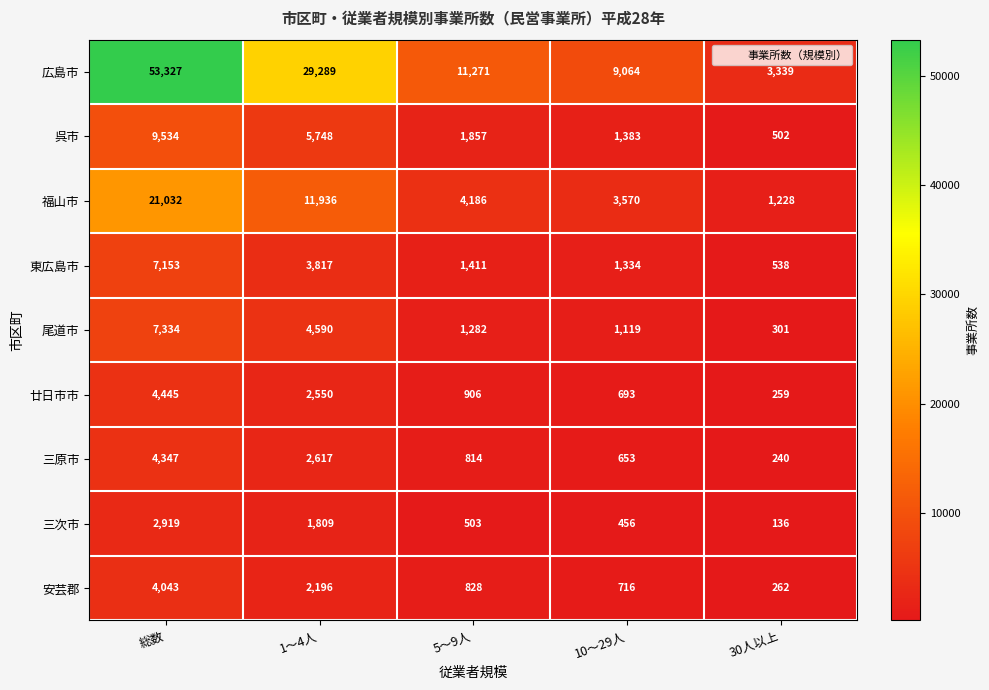

Which series changed the most between 総数 and 30人以上?

広島市